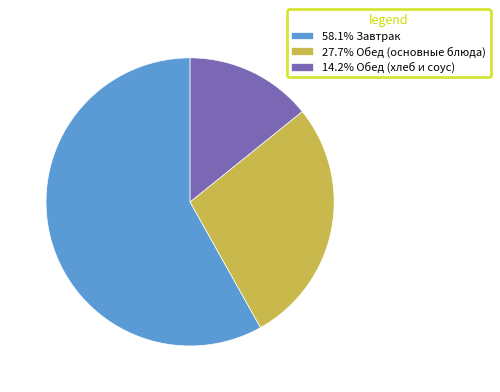

Approximately how many times larger is the value at 58.1% Завтрак compared to 27.7% Обед (основные блюда)?

2.1